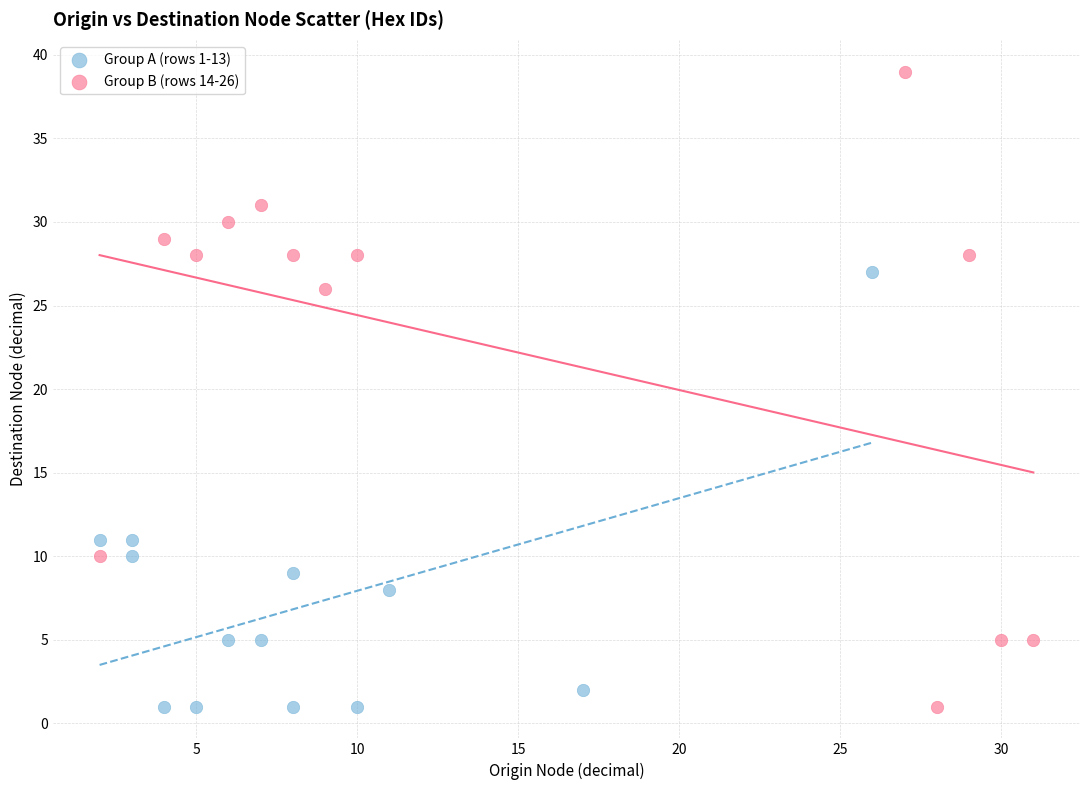

Which series reaches the maximum Y coordinate?

Group B (rows 14-26)